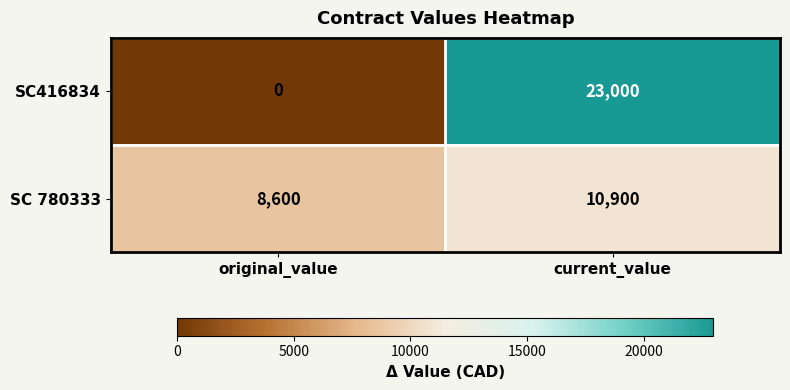

How many data points does each series have?

2